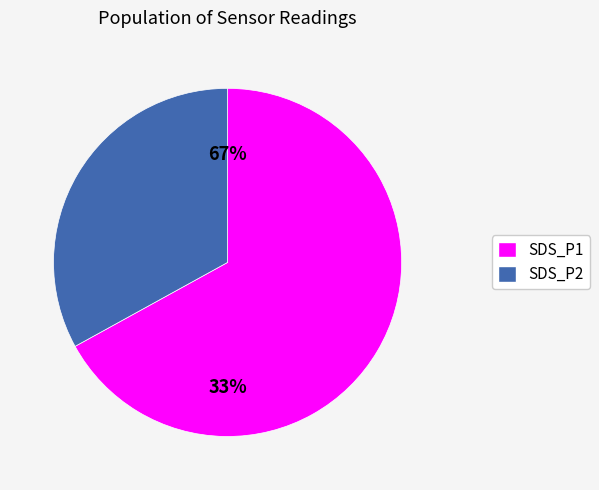

Is it true that 16 is 5% of the pie?

True